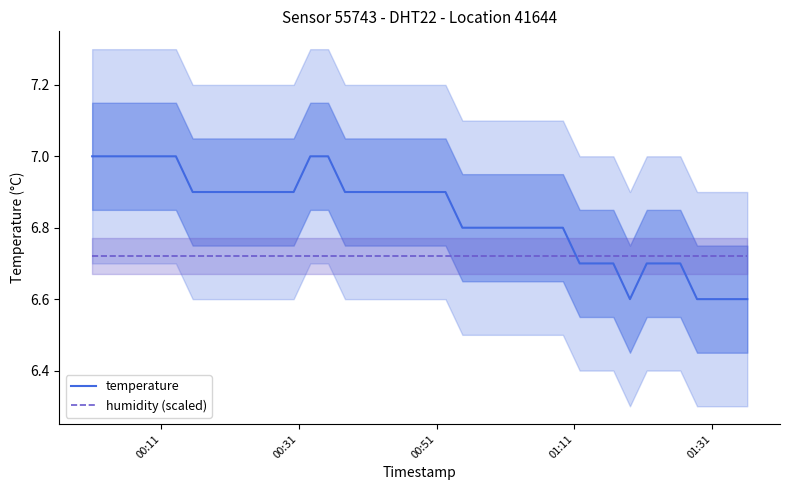

At how many categories does at least one series exceed 6?

40